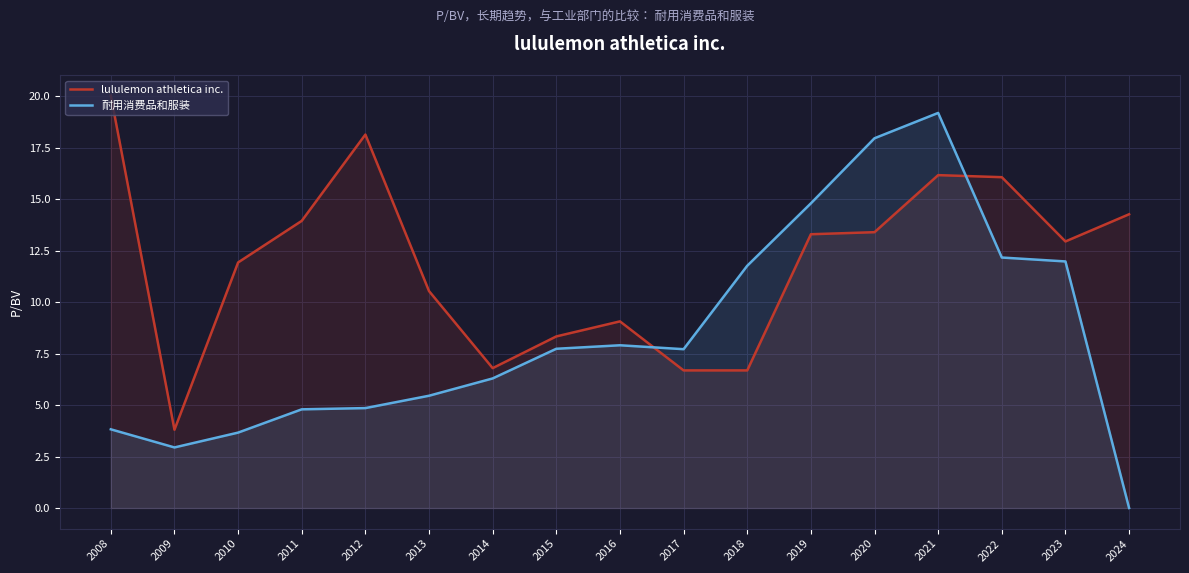

What is the spread (max minus min) of values at 2018?

5.1